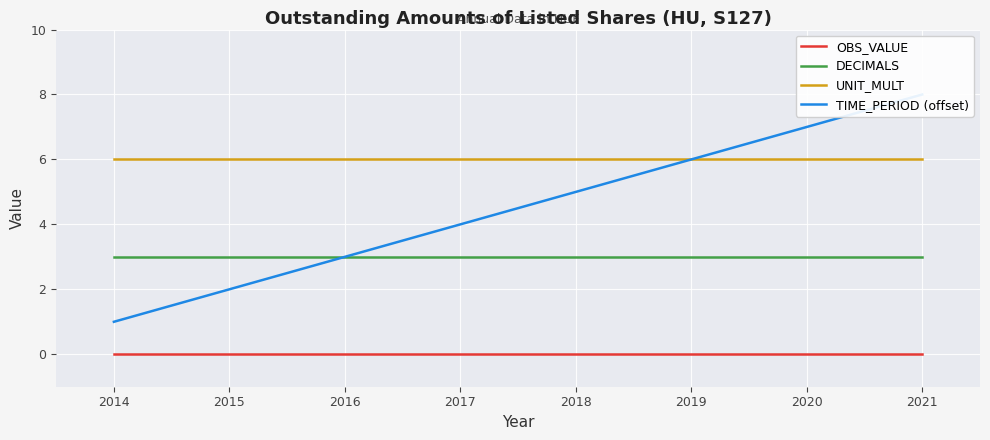

True or false: DECIMALS and UNIT_MULT intersect in this chart.

False